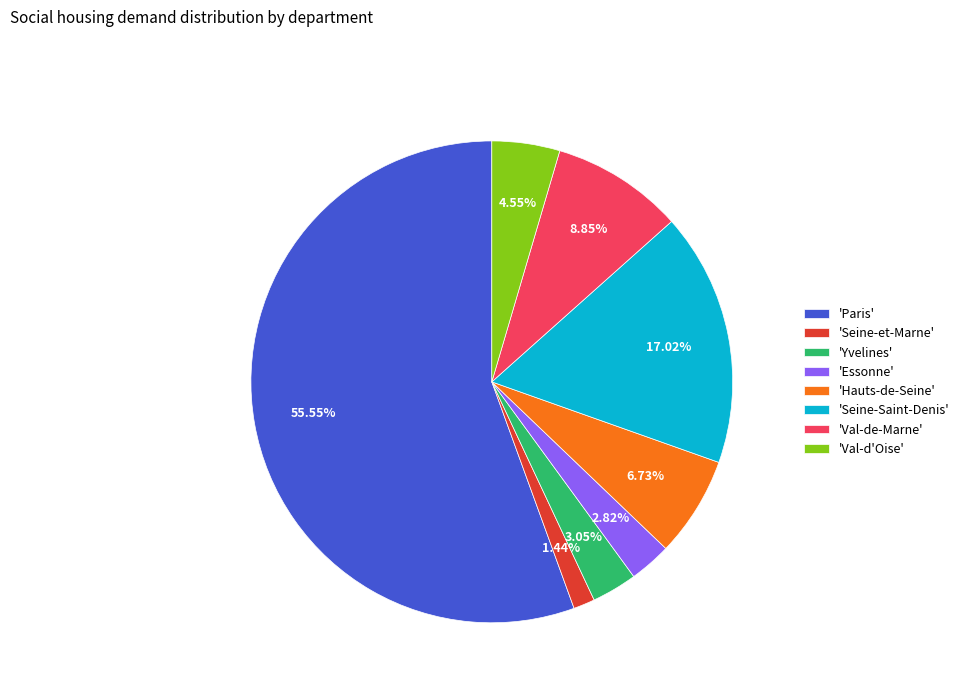

Between 'Hauts-de-Seine' and 'Val-de-Marne', which is larger?

'Val-de-Marne'